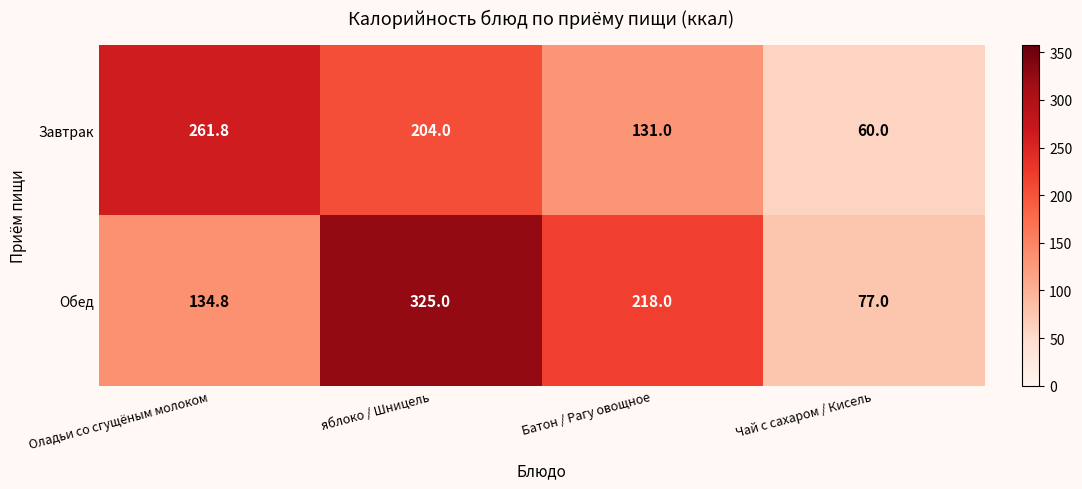

What is the difference between the maximum and minimum values in the Завтрак series?

201.8